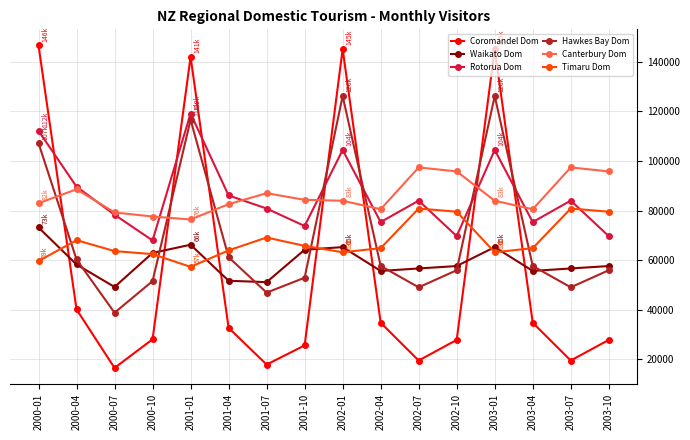

What is the sum of all Hawkes Bay Dom values?

1113226